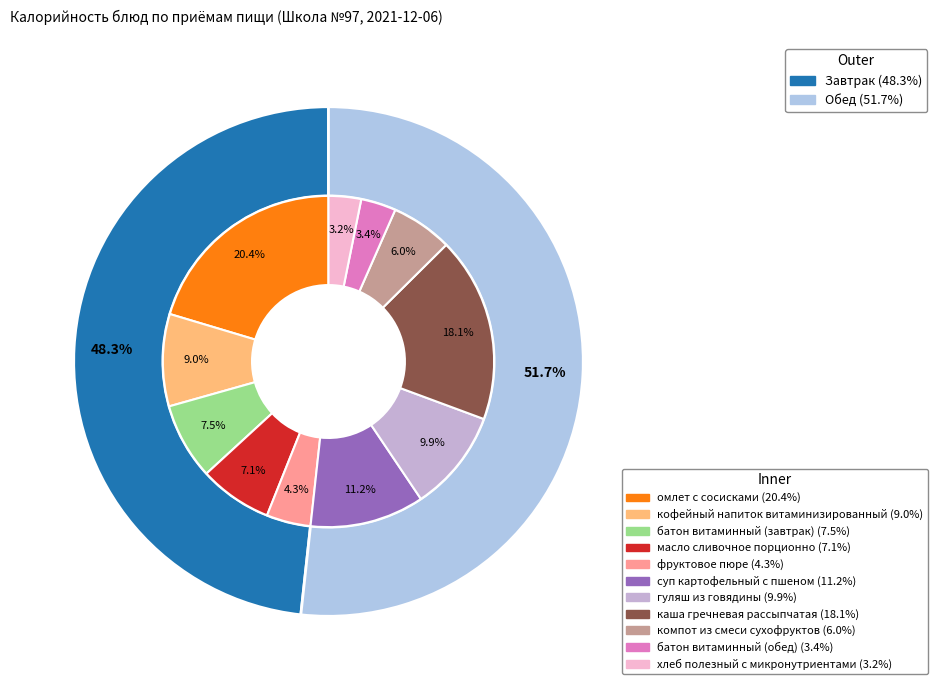

What is the total percentage of батон витаминный (обед) and батон витаминный (завтрак)?

10.9%